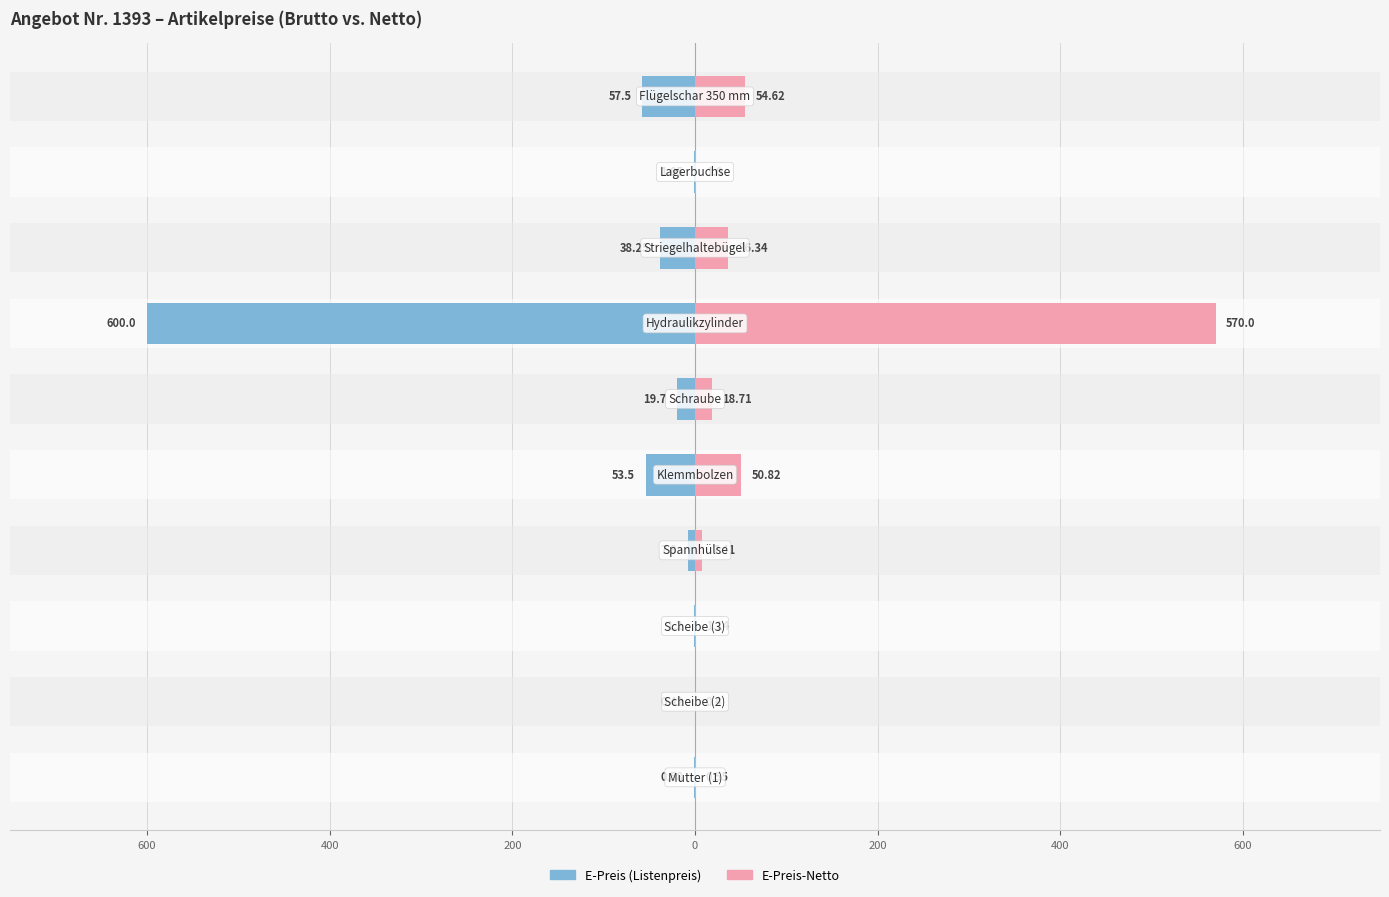

How many categories are shown in the chart?

10